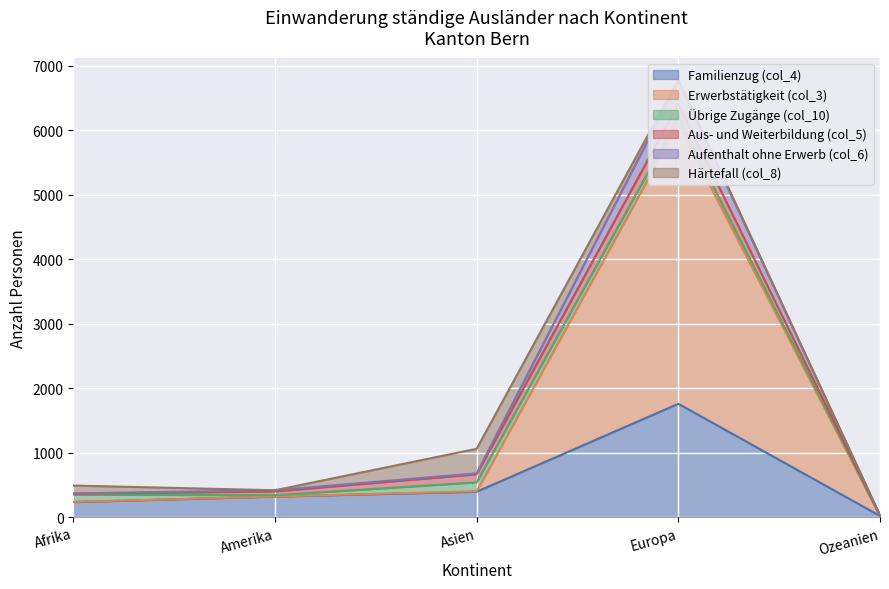

What is the maximum value shown in the chart?

6200